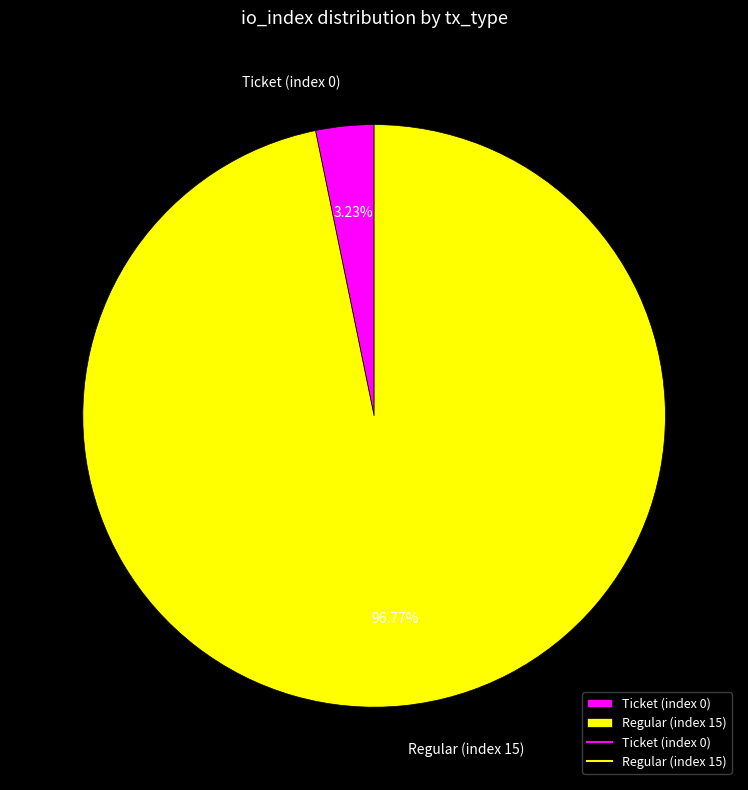

To the nearest percent, what is the difference between the Ticket (index 0) and Regular (index 15) slice percentages?

94%